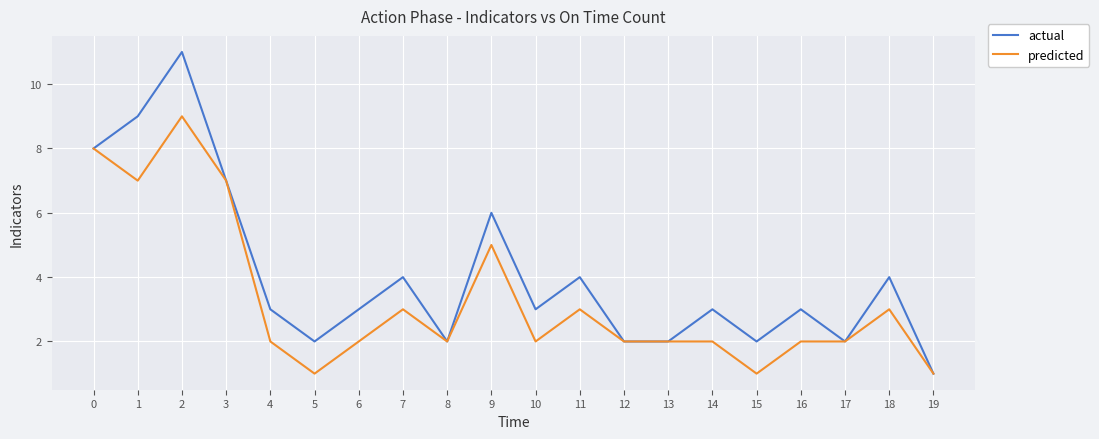

Reading right to left, transcribe all the data shown in this chart.

actual: 19=1	18=4	17=2	16=3	15=2	14=3	13=2	12=2	11=4	10=3	9=6	8=2	7=4	6=3	5=2	4=3	3=7	2=11	1=9	0=8
predicted: 19=1	18=3	17=2	16=2	15=1	14=2	13=2	12=2	11=3	10=2	9=5	8=2	7=3	6=2	5=1	4=2	3=7	2=9	1=7	0=8